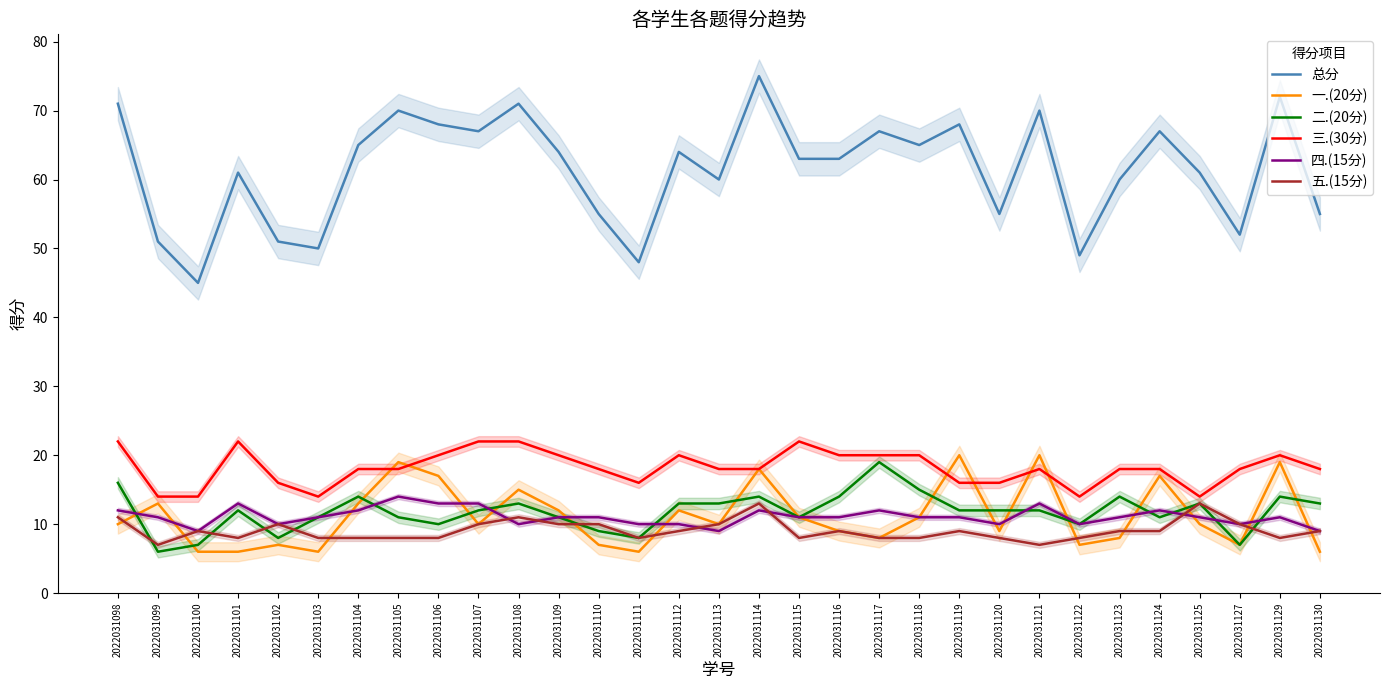

What is the difference between the 四.(15分) values at 2022031130 and 2022031099?

2